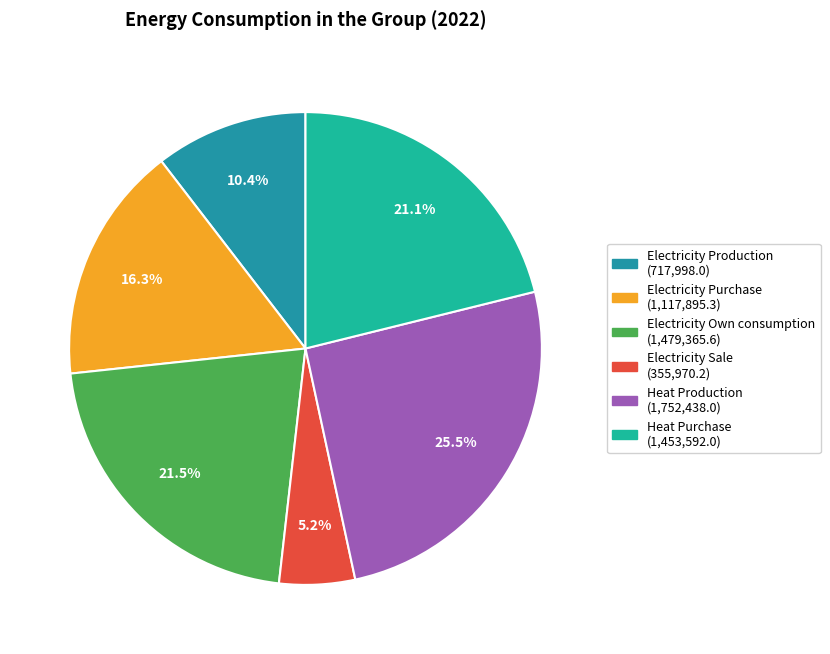

True or false: Heat Purchase accounts for 21% of the total.

True